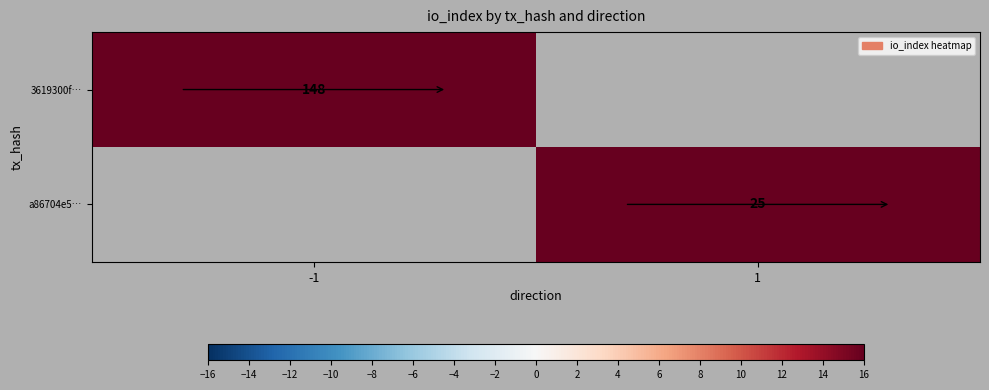

True or false: 3619300f… has a value of 95 at -1.

False